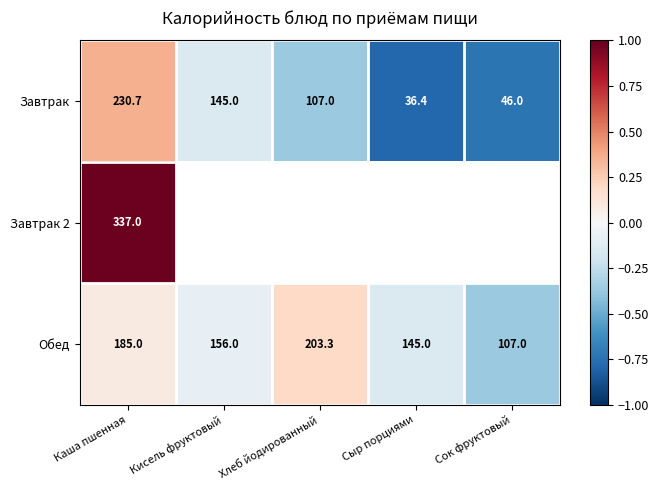

Rank the categories by Завтрак value from lowest to highest.

Сыр порциями, Сок фруктовый, Хлеб йодированный, Кисель фруктовый, Каша пшенная